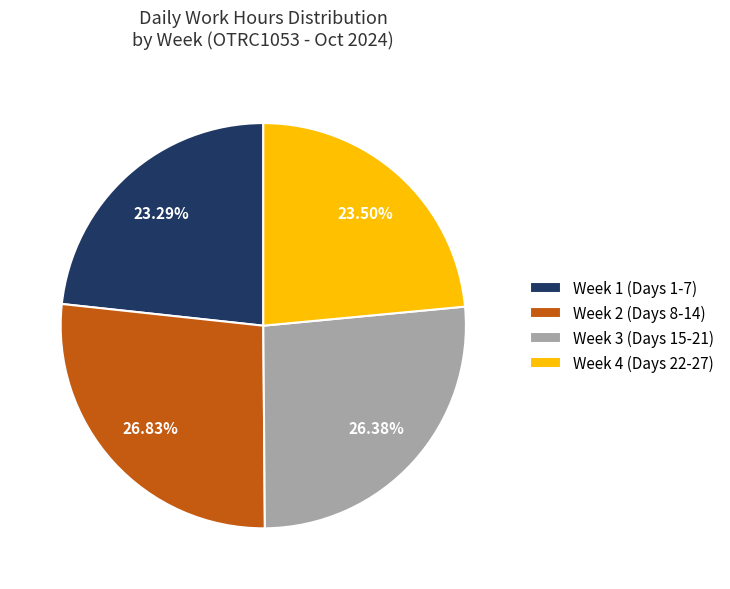

Approximately how many times larger is the value at Week 2 (Days 8-14) compared to Week 3 (Days 15-21)?

1.0